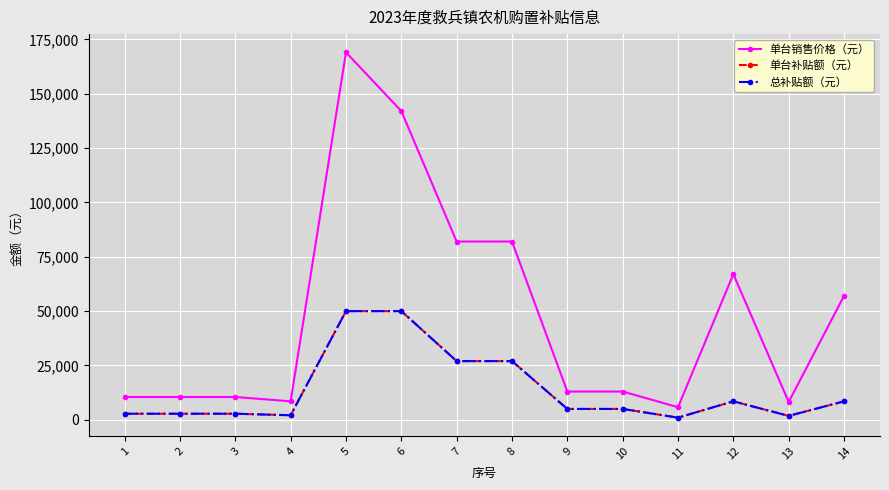

Read the 单台销售价格（元） value at 6.

142000